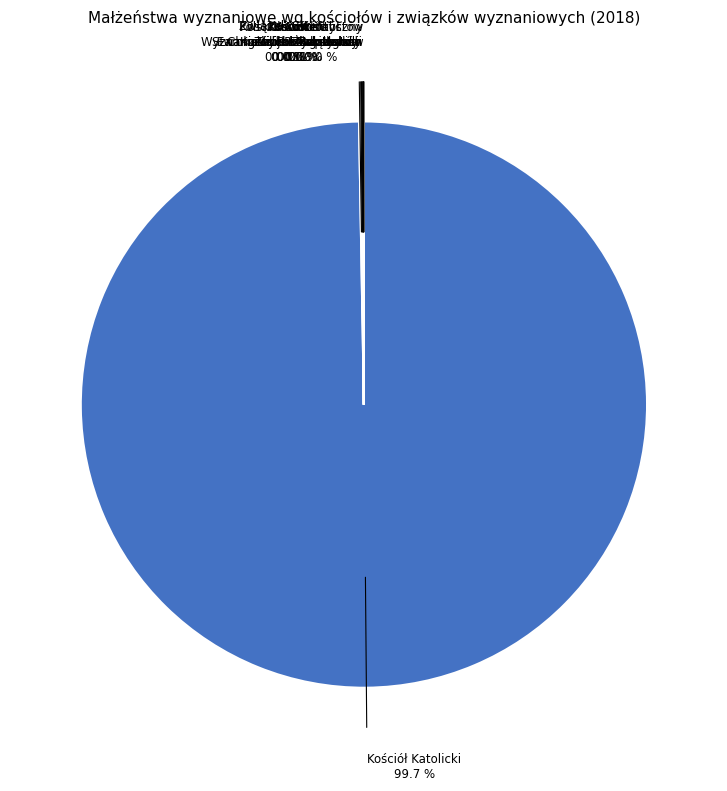

Which slice represents more than half of the pie?

Kościół Katolicki